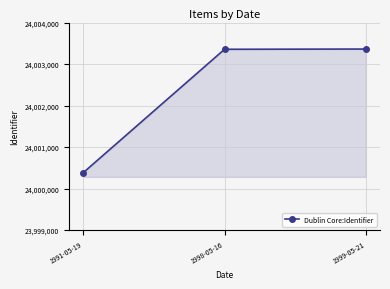

What is the ratio of the value at 1999-05-21 to the value at 1998-05-16?

1.0